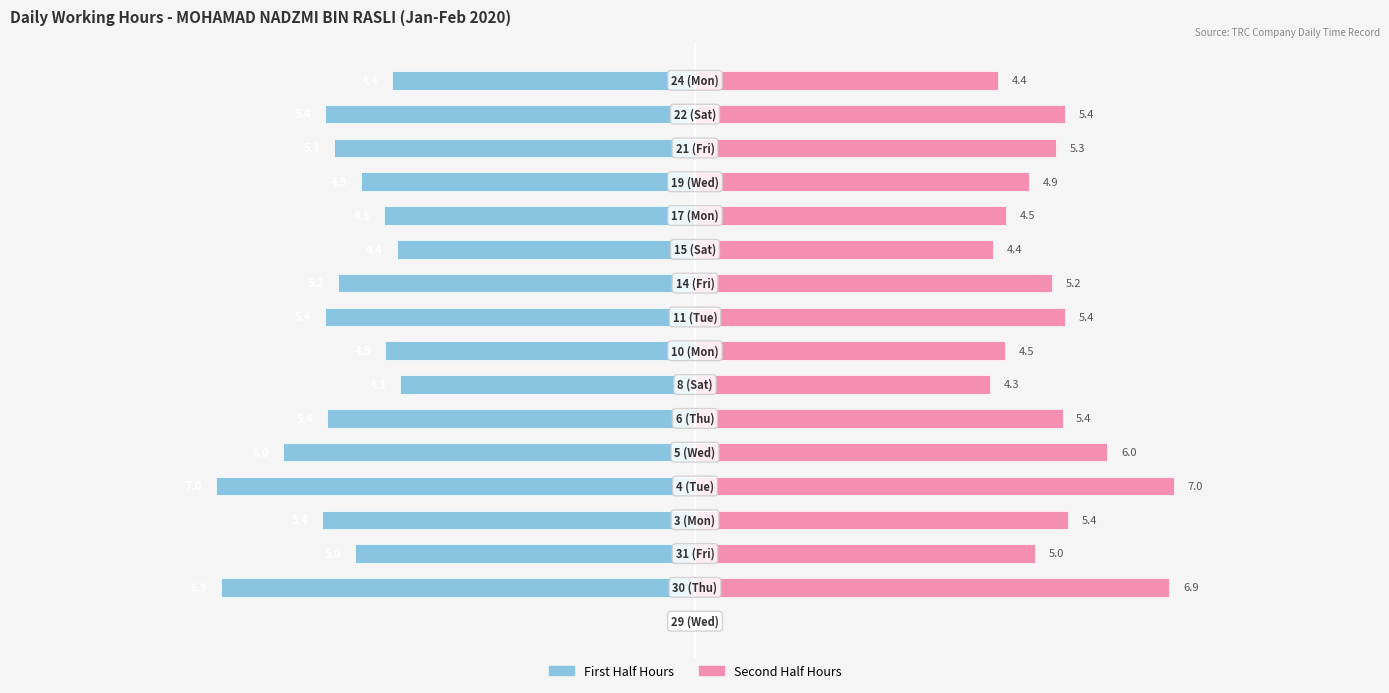

How many bars are there in total?

34